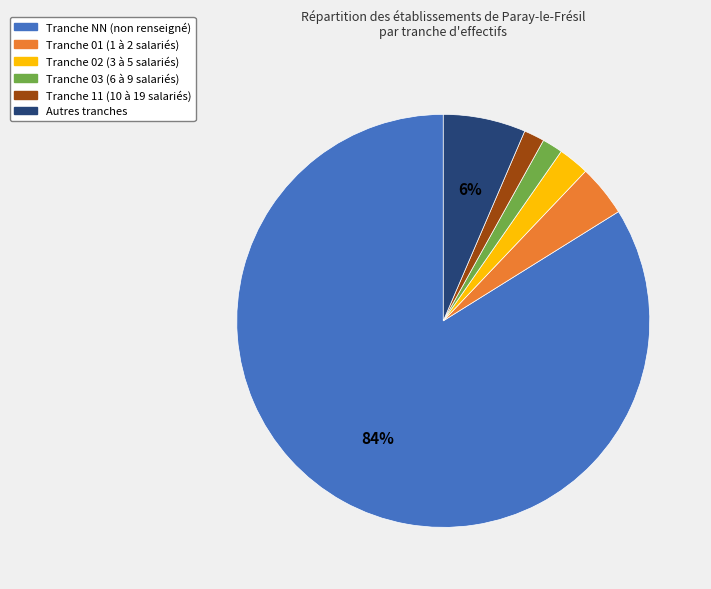

Is there a majority slice in this chart?

Yes